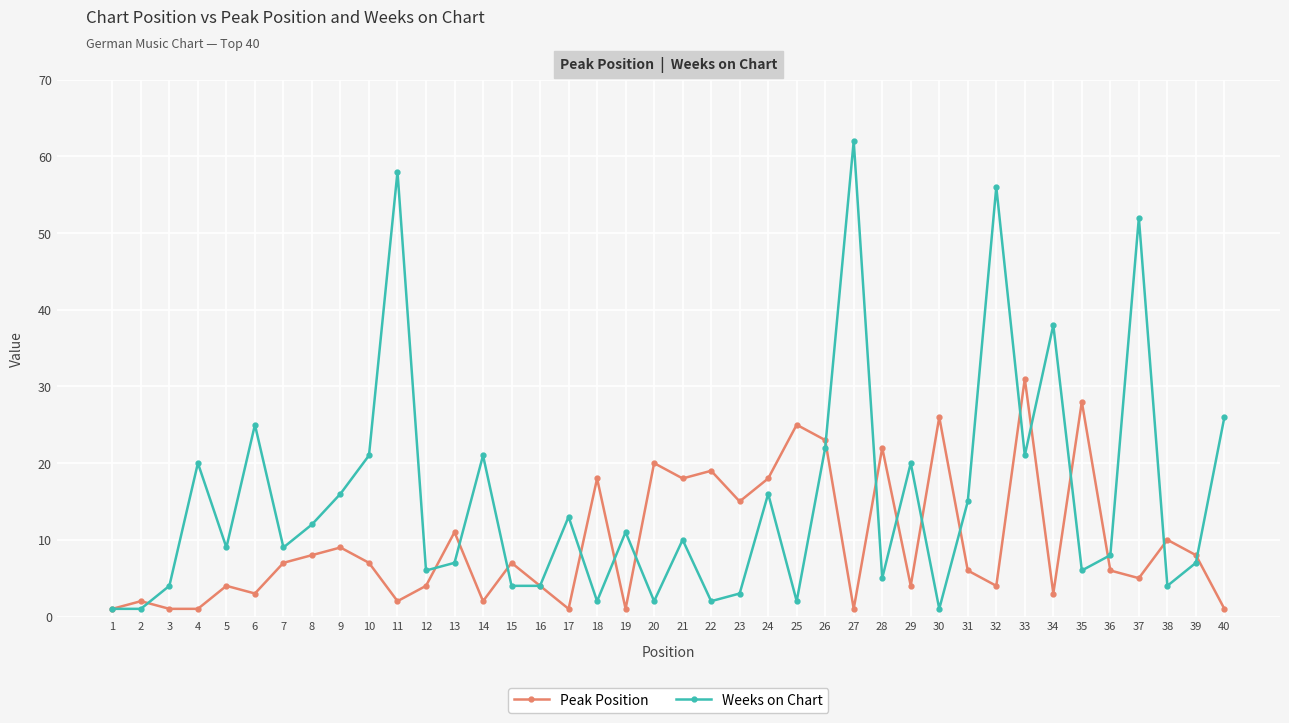

How many lines are shown in the chart?

2